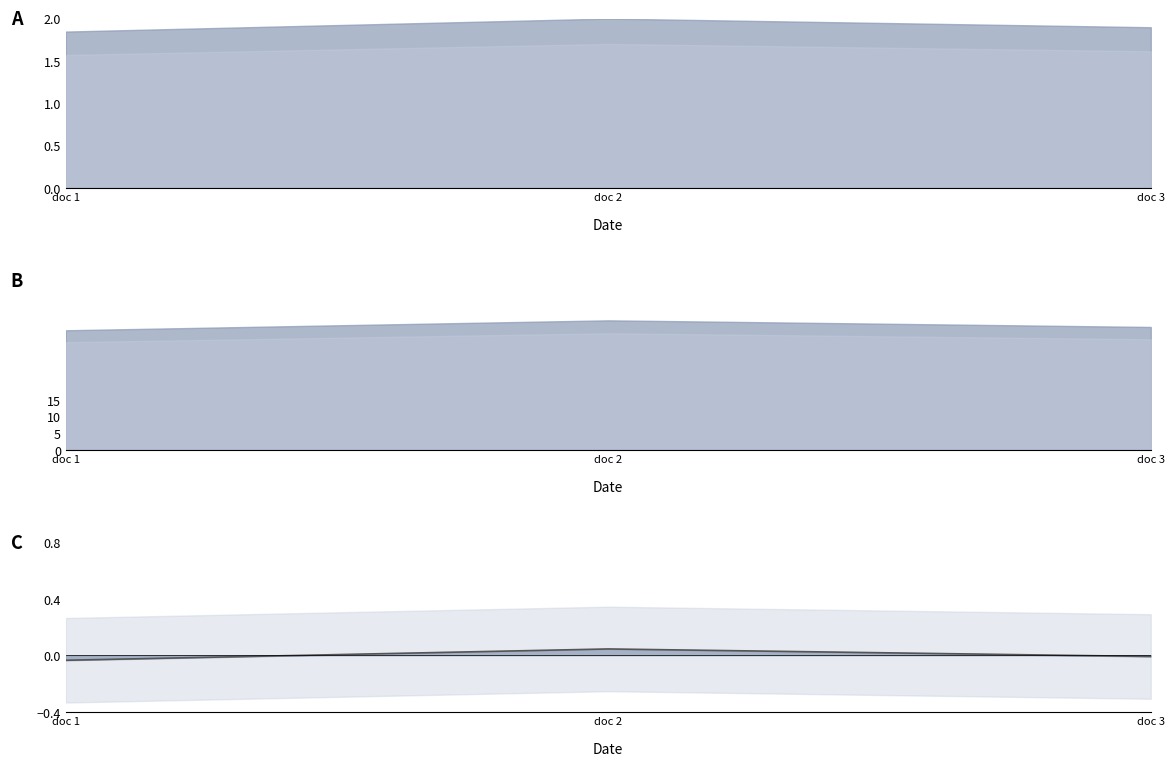

How many values are above zero?

1